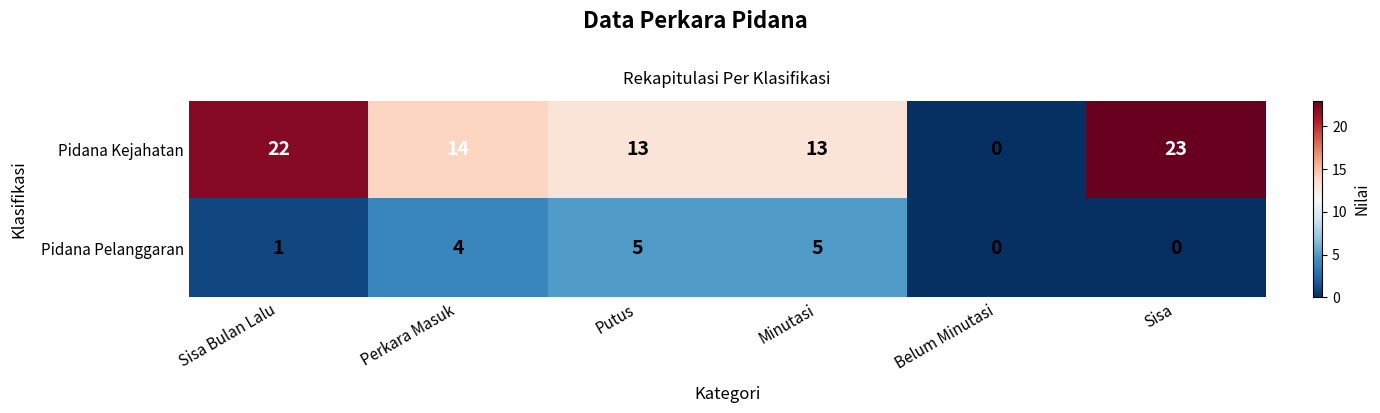

The value of Pidana Pelanggaran at Belum Minutasi is 0. True or false?

True